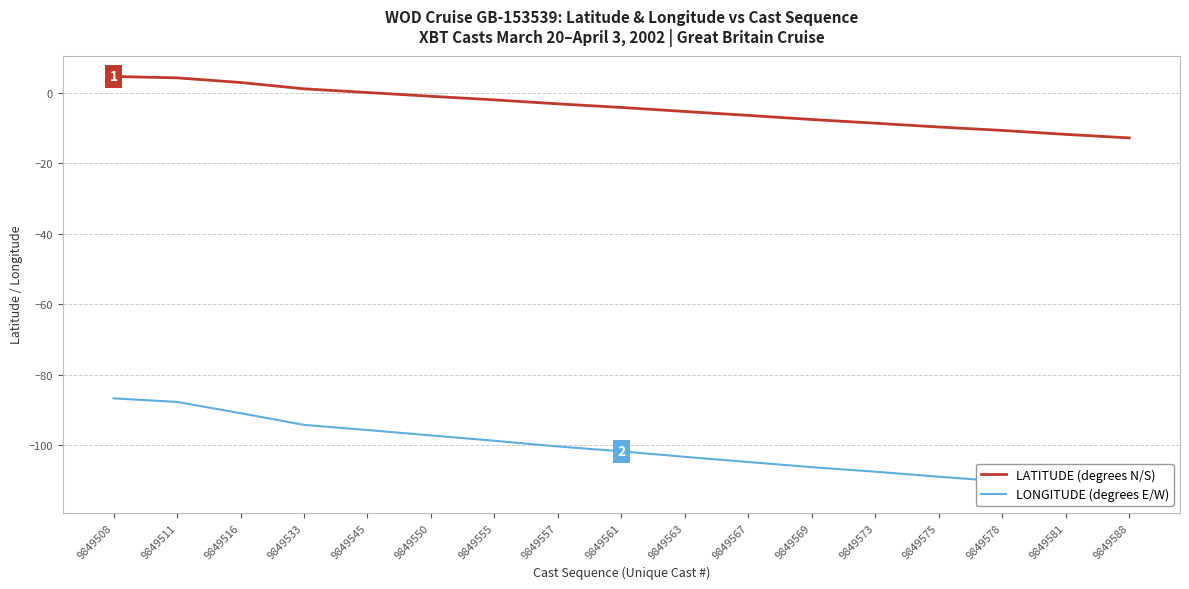

What is the difference between the LATITUDE values at 9849575 and 9849569?

2.1